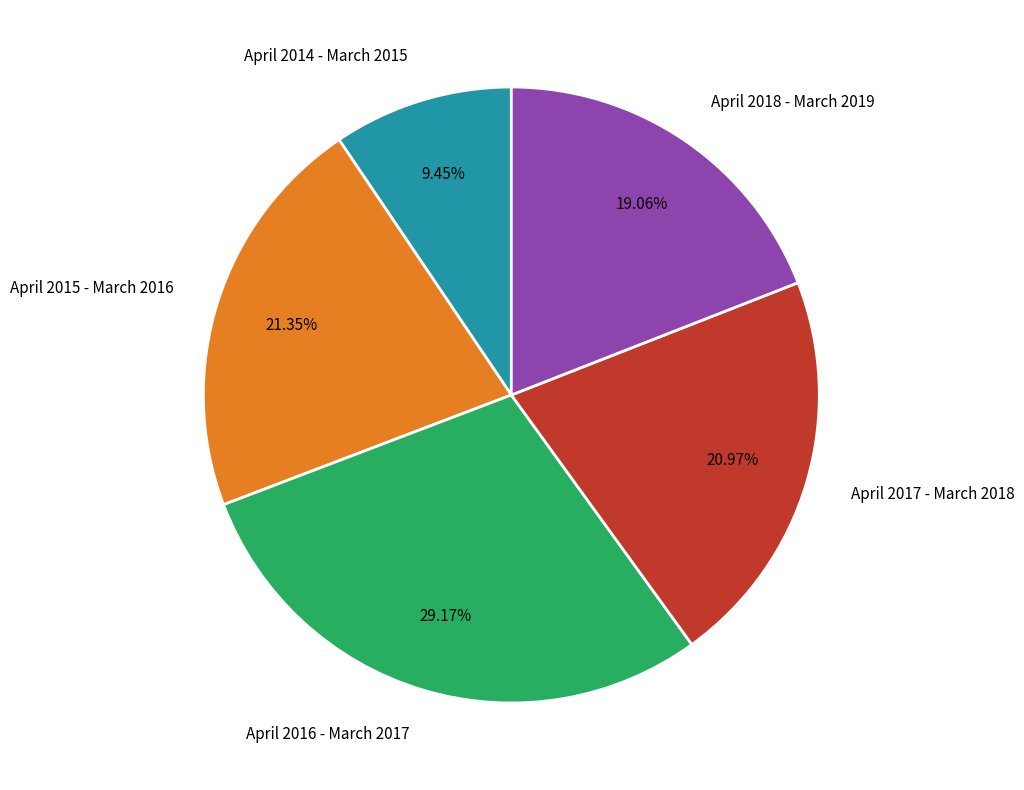

True or false: April 2014 - March 2015 accounts for 9% of the total.

True